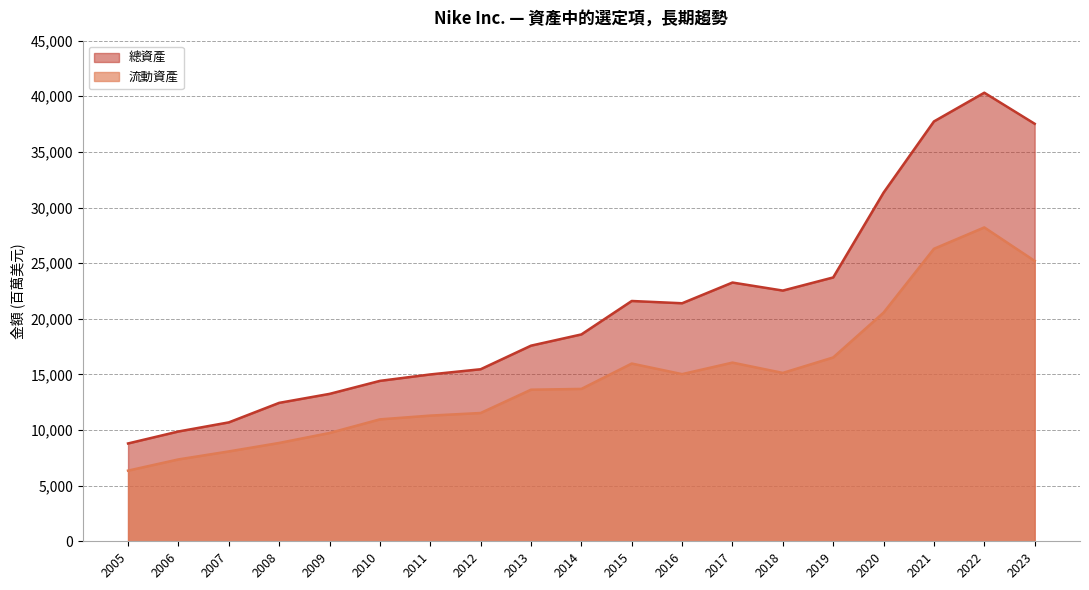

List the series in order of their overall mean, highest first.

總資產, 流動資產